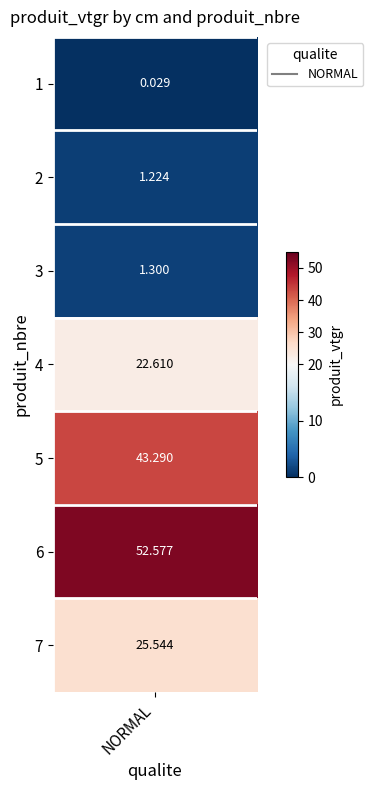

Rank the categories by value from lowest to highest.

1, 2, 3, 4, 7, 5, 6